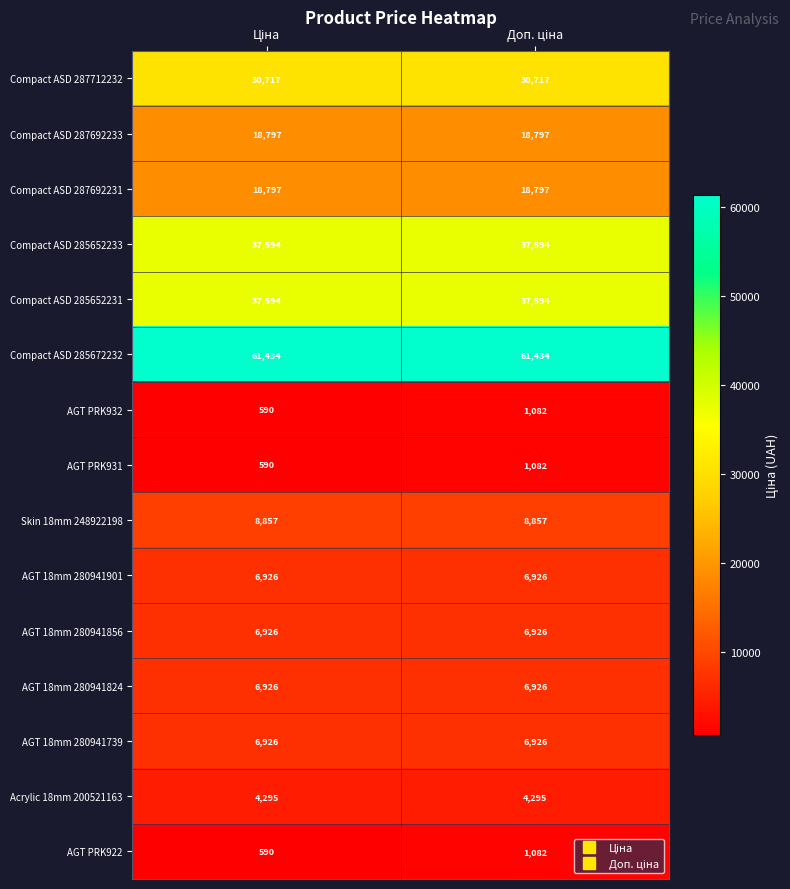

What is the minimum value shown in the chart?

590